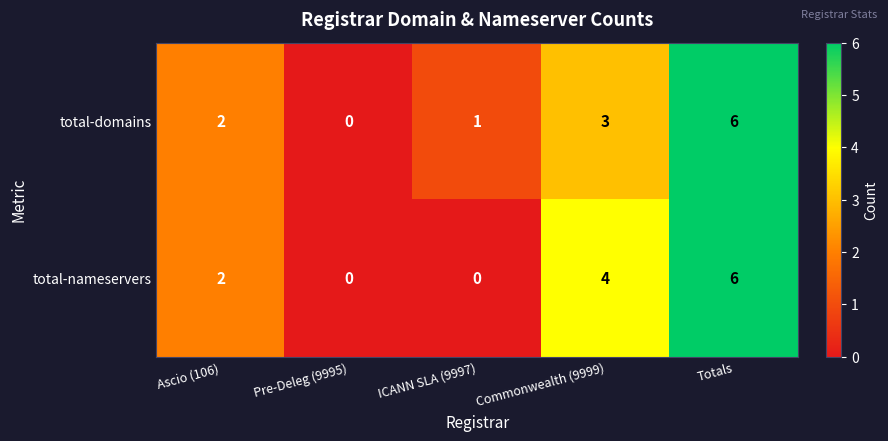

At which category is the sum across all series the highest?

Totals